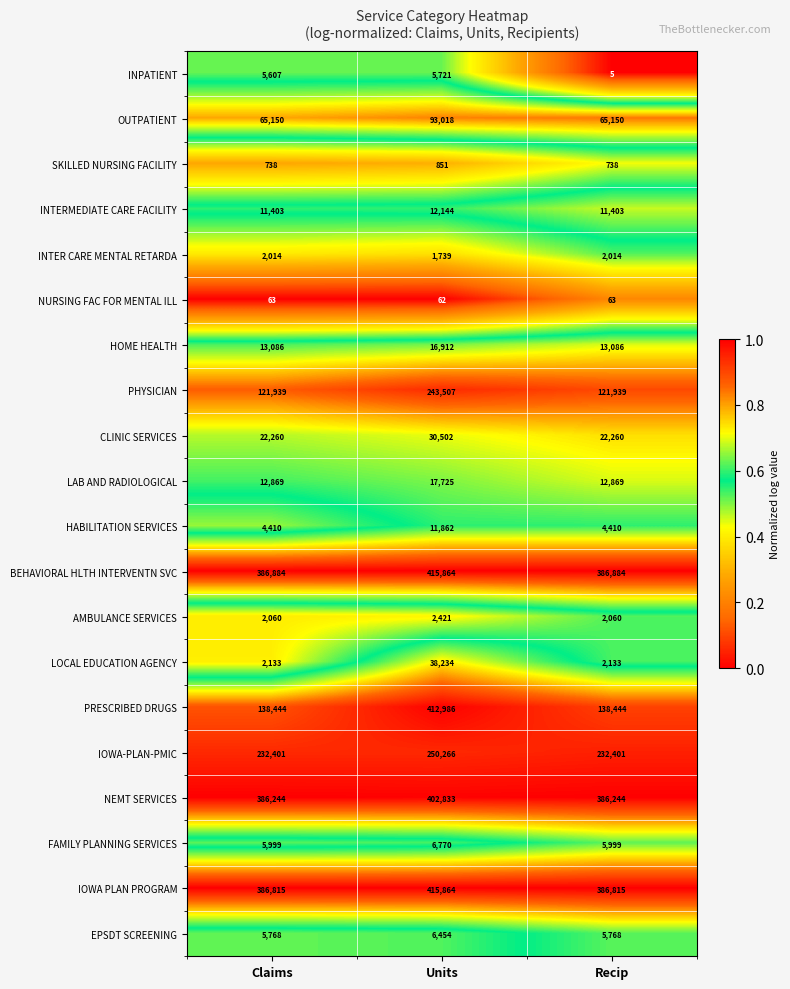

How many NEMT SERVICES values are between 386244 and 402833?

3